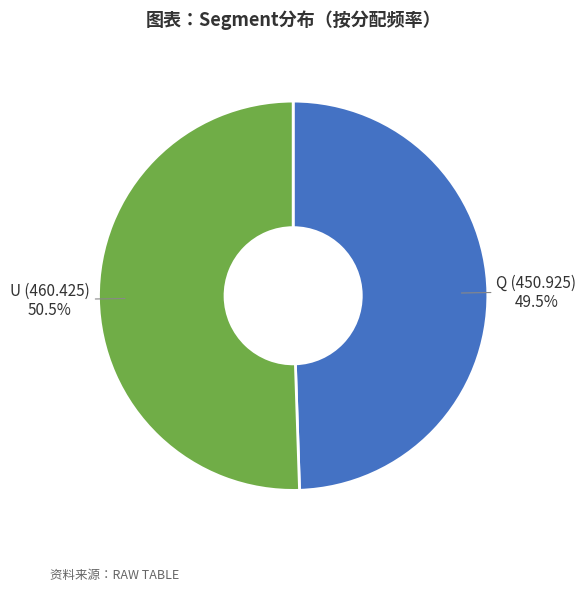

Rank the categories by value from lowest to highest.

Q (450.925), U (460.425)